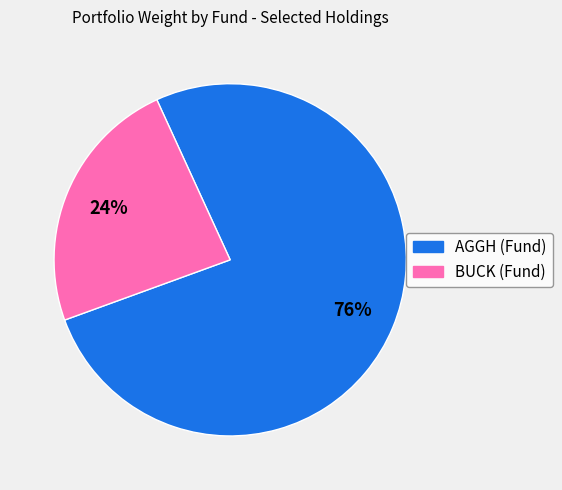

Is BUCK (Fund) the majority of the pie?

No